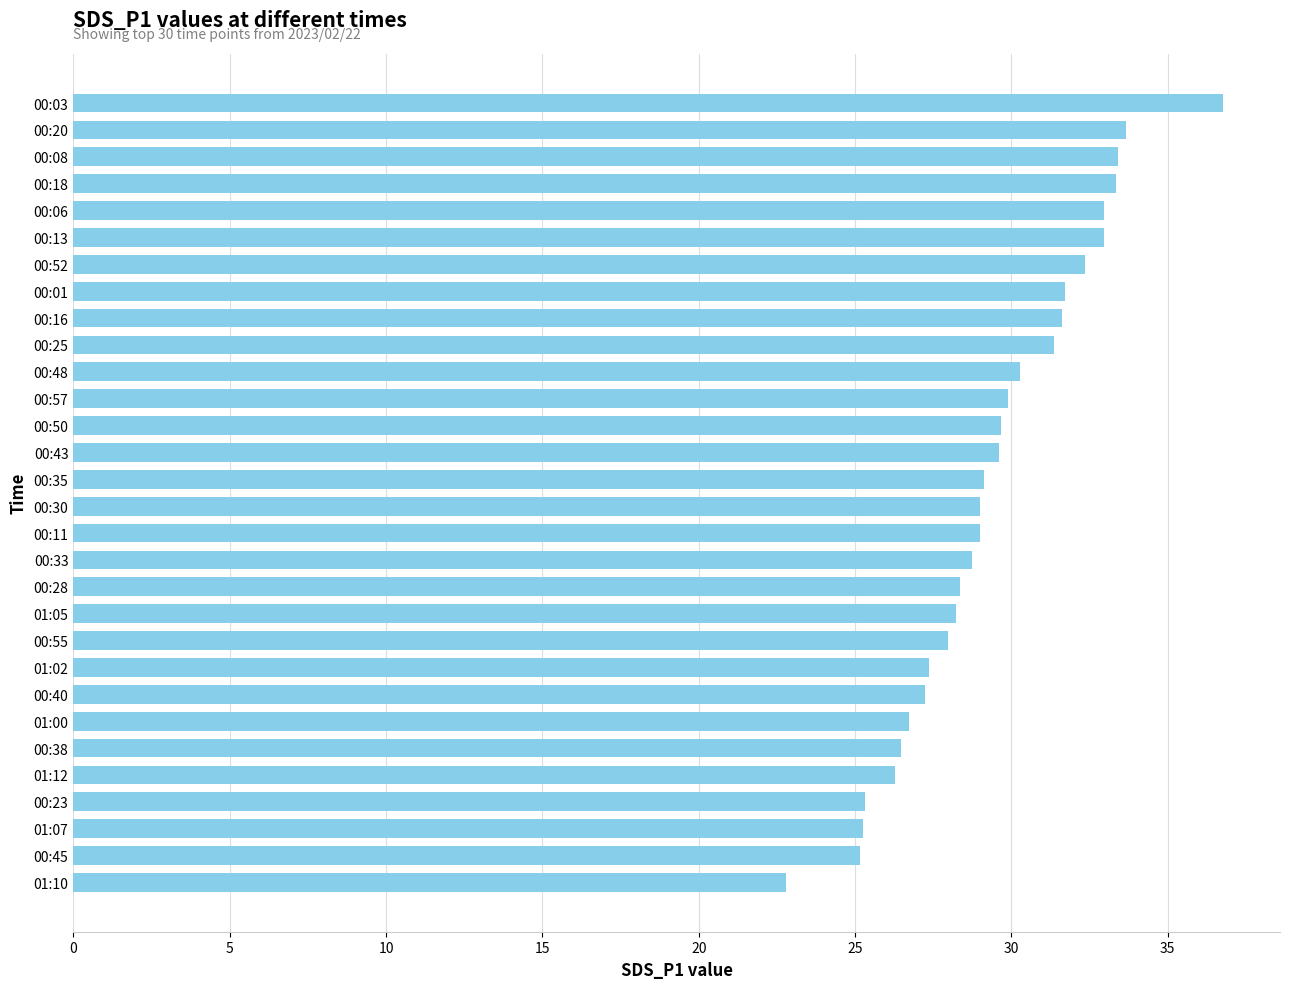

True or false: the data shows 26.3 at 01:12.

True